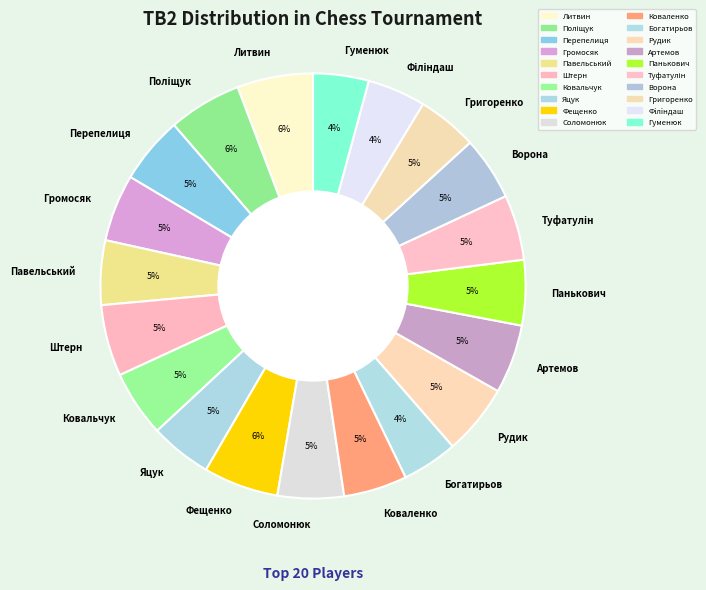

To the nearest percent, what is the average slice percentage?

5%